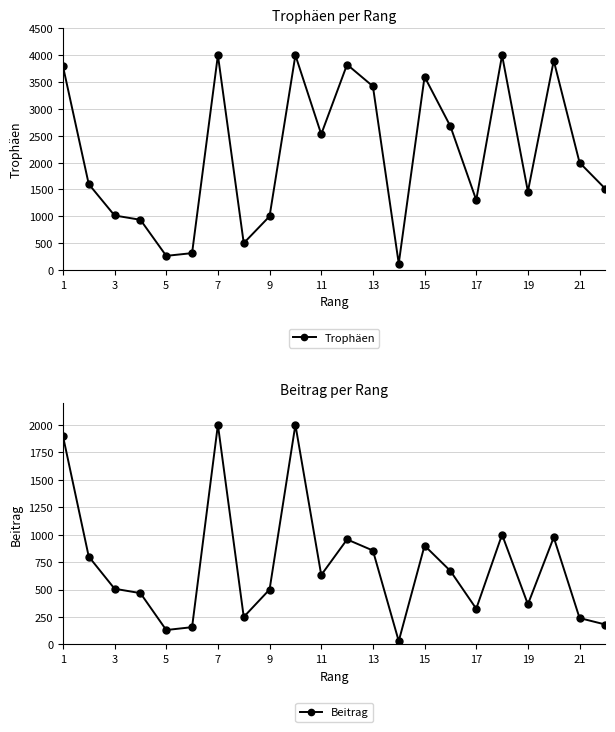

The Beitrag series shows 240 at 21. True or false?

True